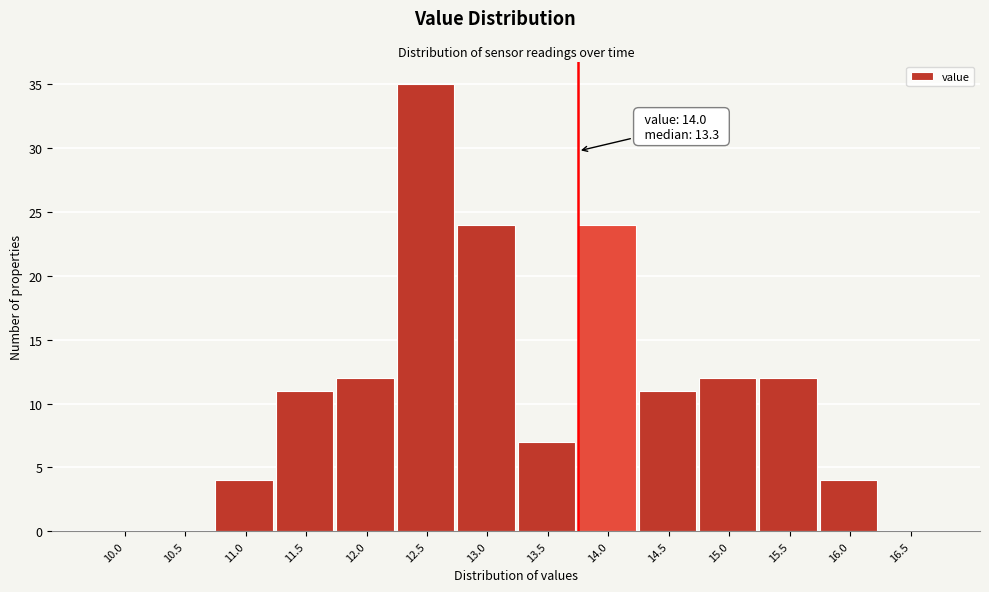

Reading right to left, transcribe all the data shown in this chart.

16.5=0	16.0=4	15.5=12	15.0=12	14.5=11	14.0=24	13.5=7	13.0=24	12.5=35	12.0=12	11.5=11	11.0=4	10.5=0	10.0=0